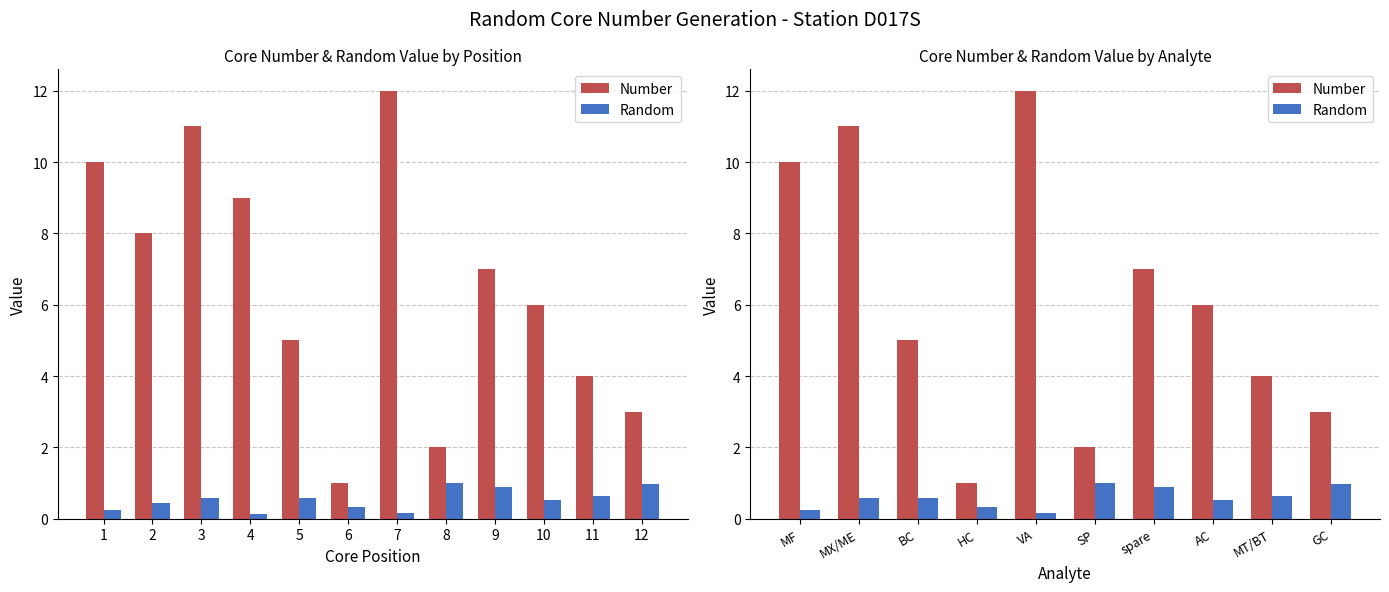

Is it true that Random equals 0.4 at MT/BT?

False